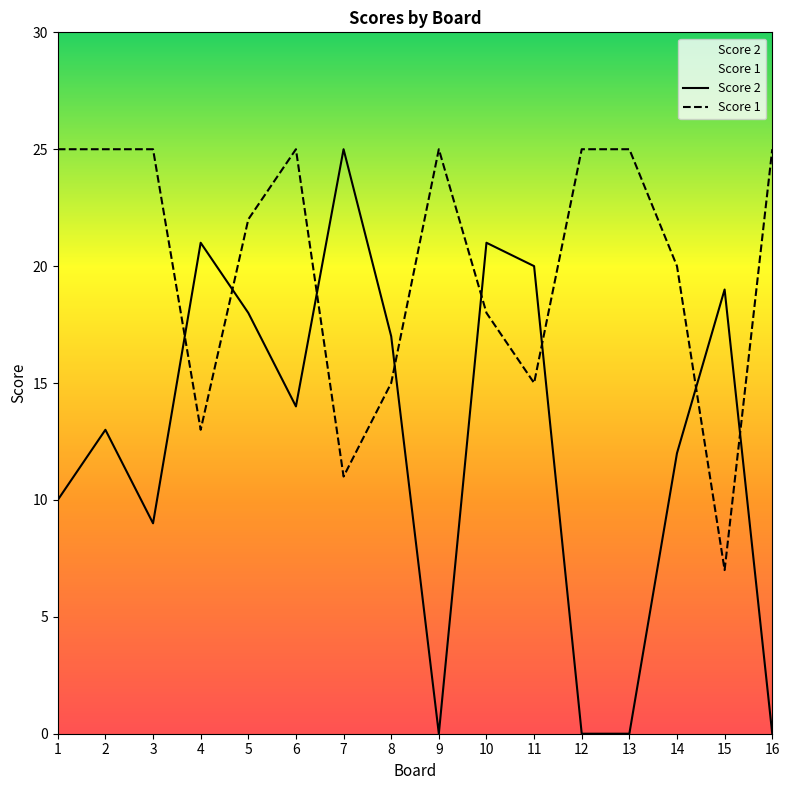

List the series in order of their peak value, highest first.

Score 2, Score 1